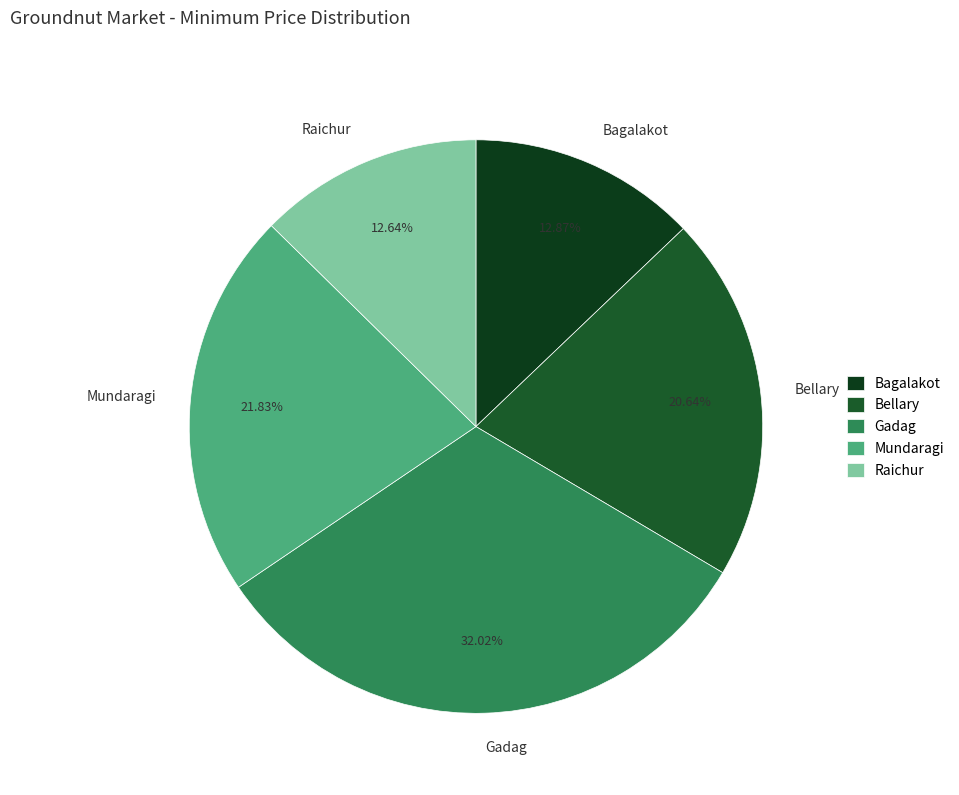

To the nearest percent, what is the difference between the Bagalakot and Gadag slice percentages?

19%